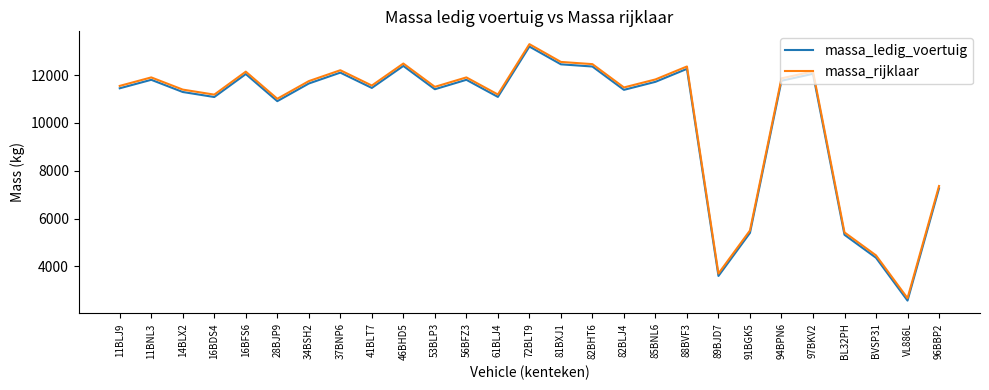

Where is massa_ledig_voertuig nearest to the value 7880?

96BBP2